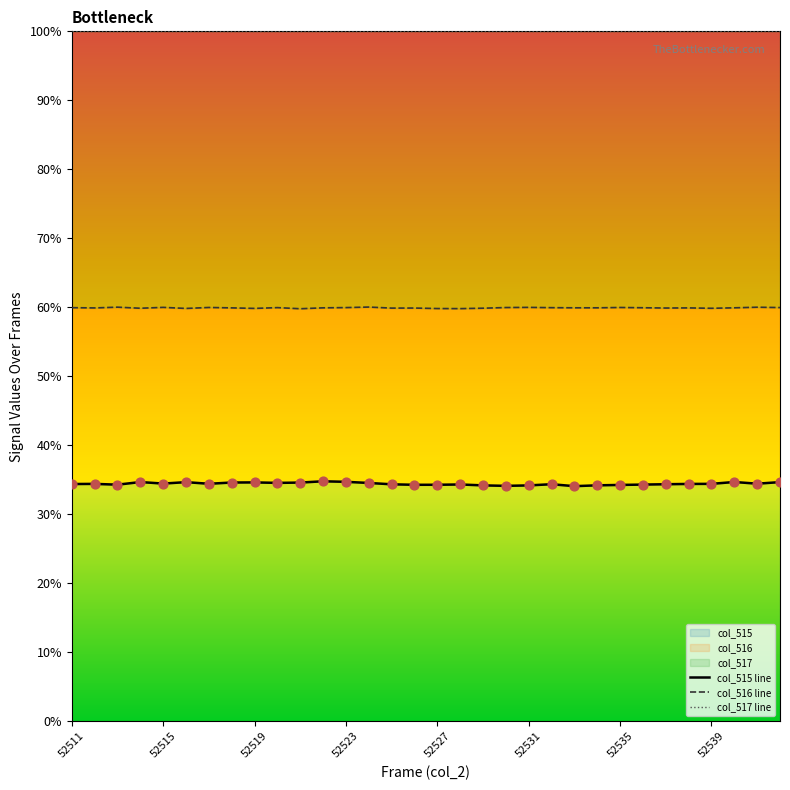

Which series contains the lowest Y value?

col_515 line